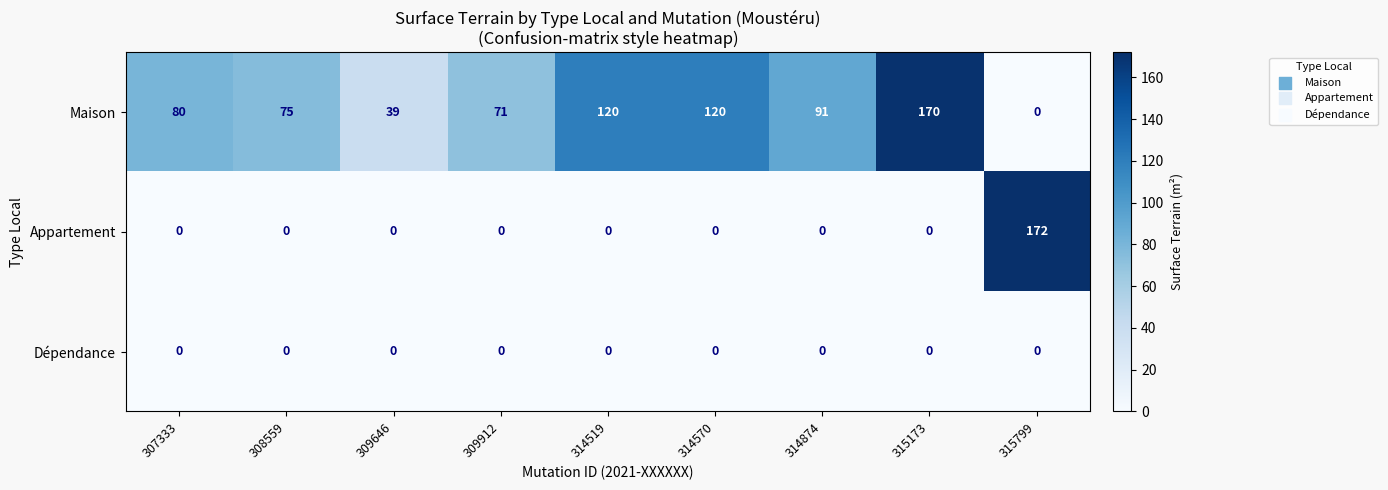

At how many categories does at least one series exceed 47?

8